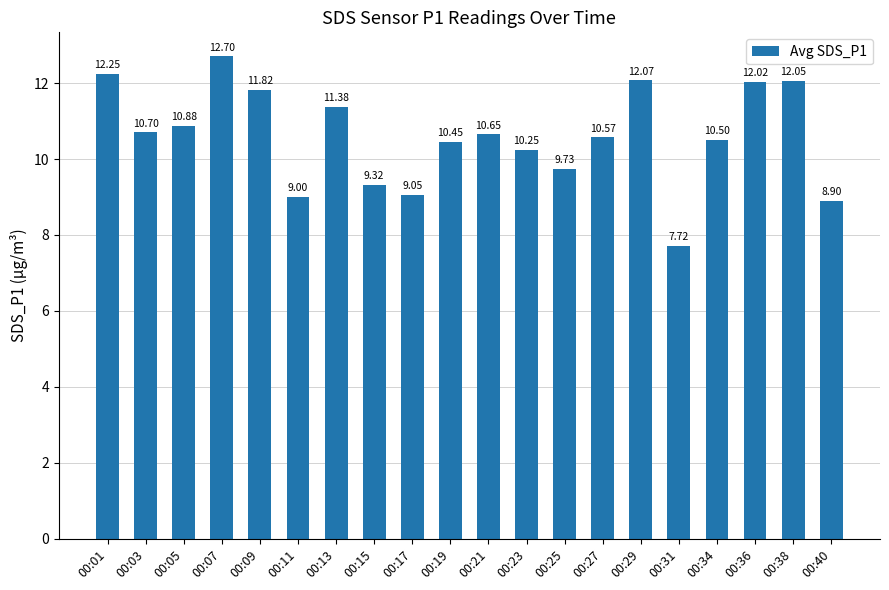

Does the chart contain any negative values?

No